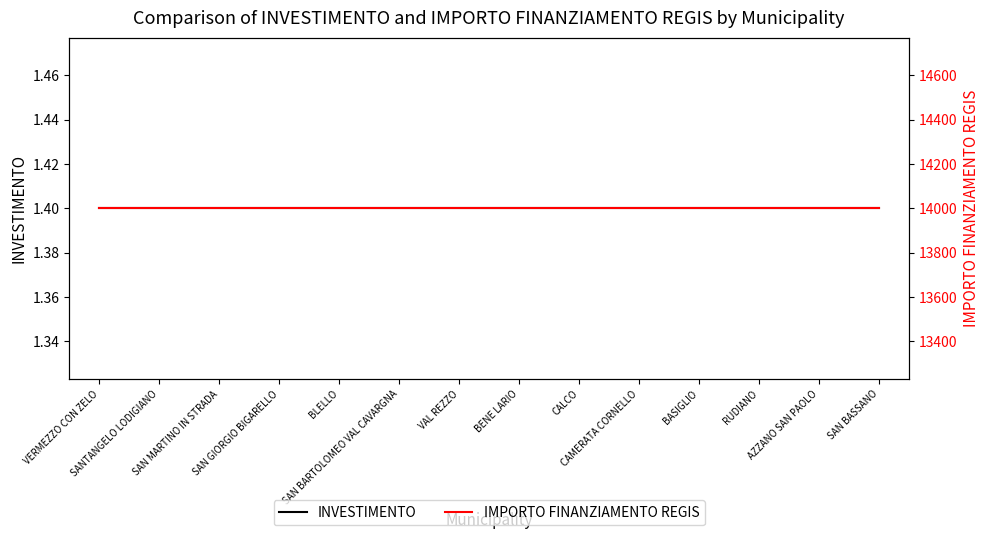

At which category does the chart reach its peak across all series?

VERMEZZO CON ZELO